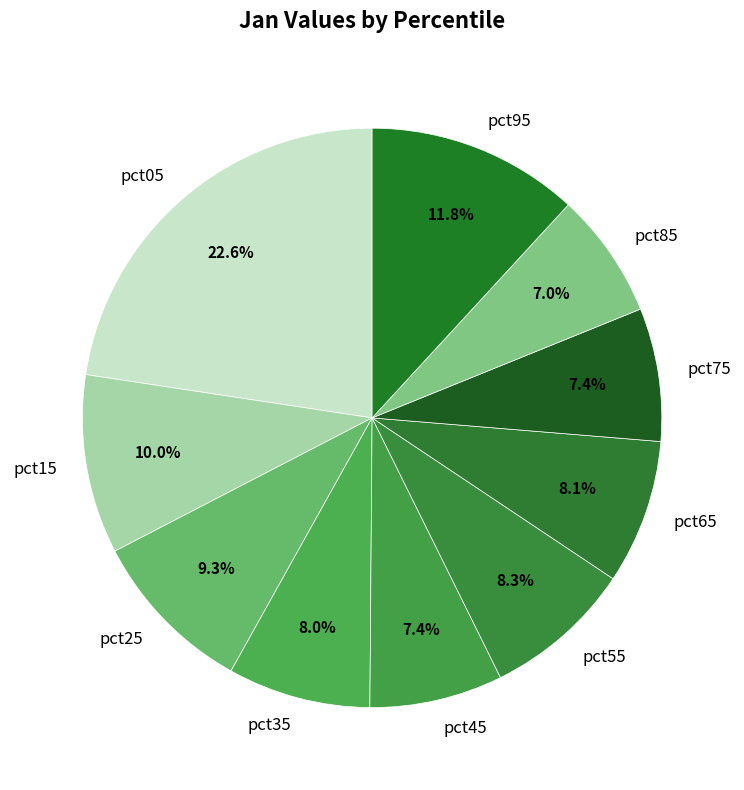

Is there any slice that represents more than half of the pie?

No